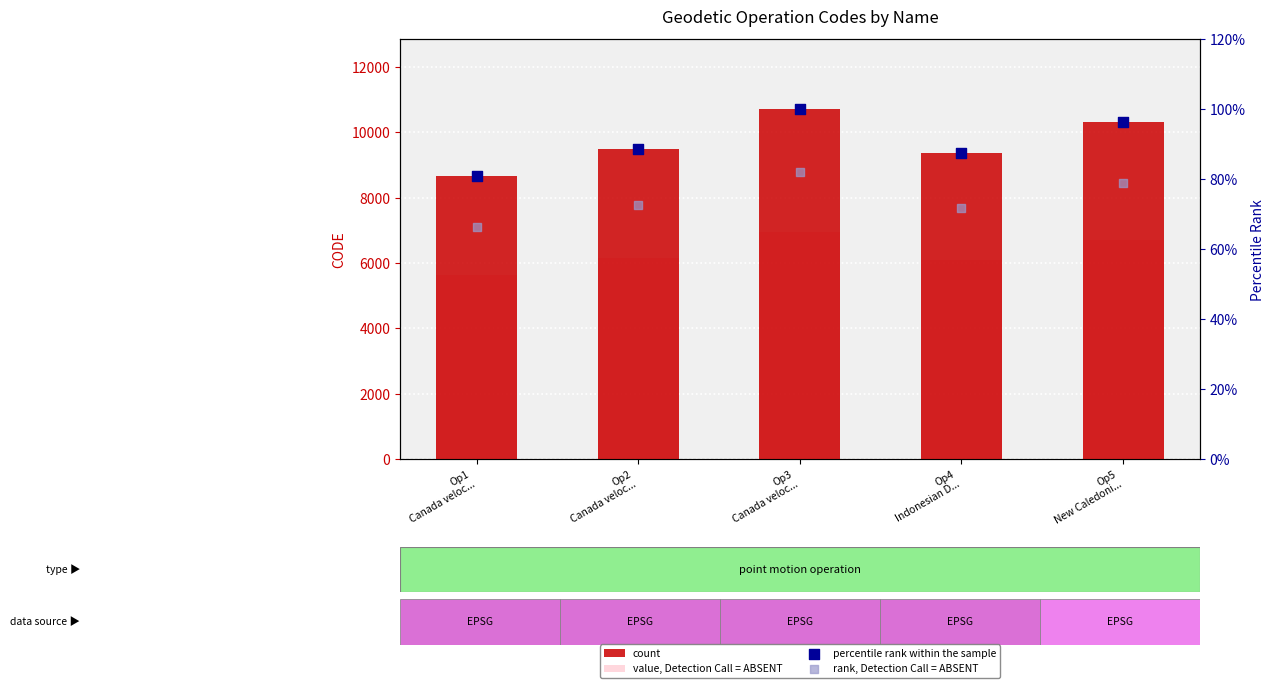

Is the value of count at Op2
Canada veloc... greater than the value of rank, Detection Call = ABSENT at Op5
New Caledoni...?

Yes